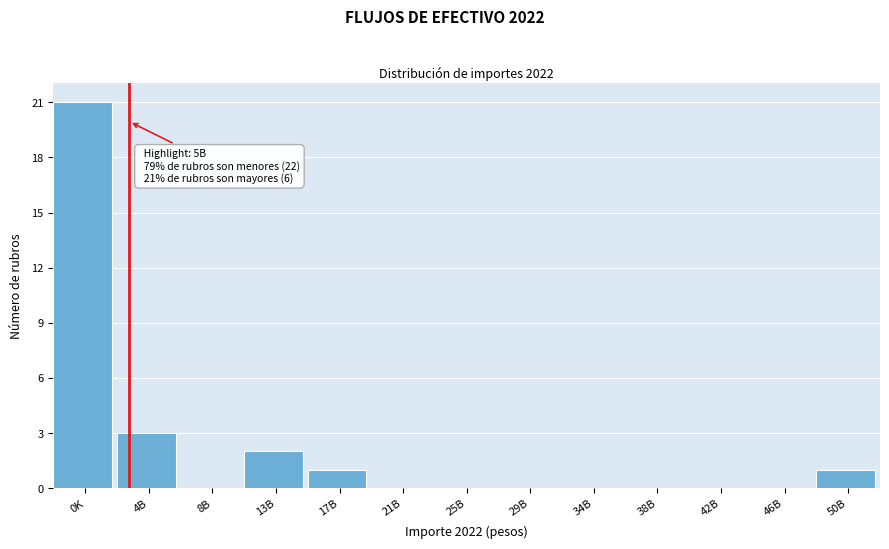

Reading right to left, what are all the values shown in this chart?

50B=1	46B=0	42B=0	38B=0	34B=0	29B=0	25B=0	21B=0	17B=1	13B=2	8B=0	4B=3	0K=21